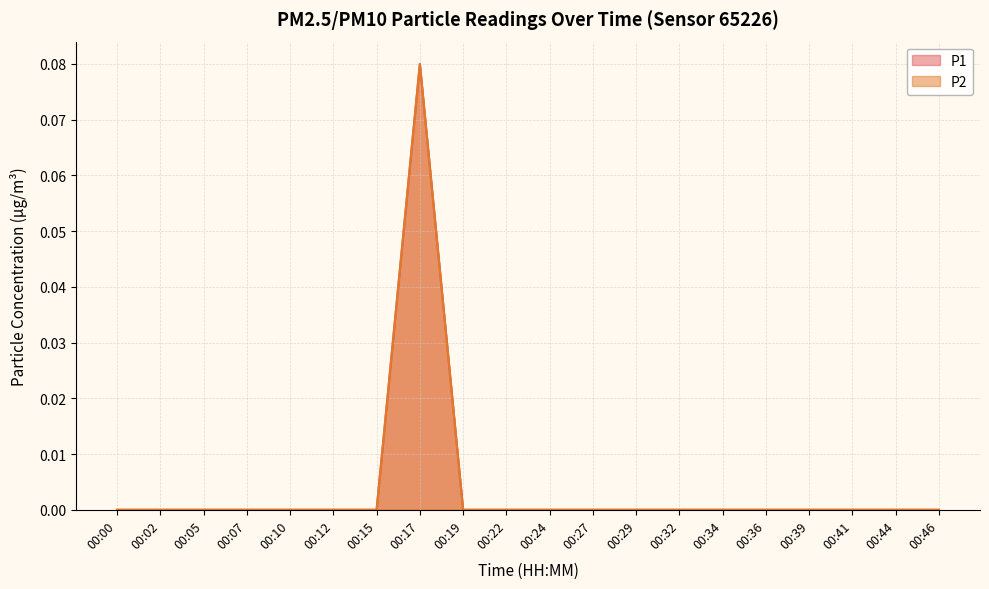

At which label is P1 closest to 0?

00:00